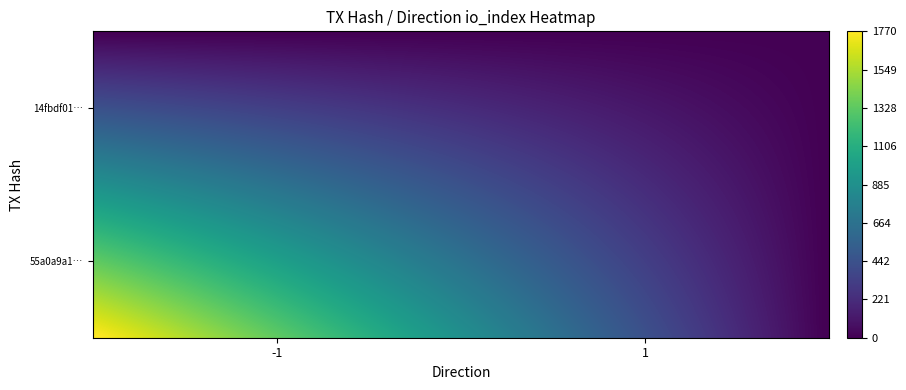

Which series has the largest total across all categories?

55a0a9a12a2cb6238828efb5c2b32f1a7d5d586